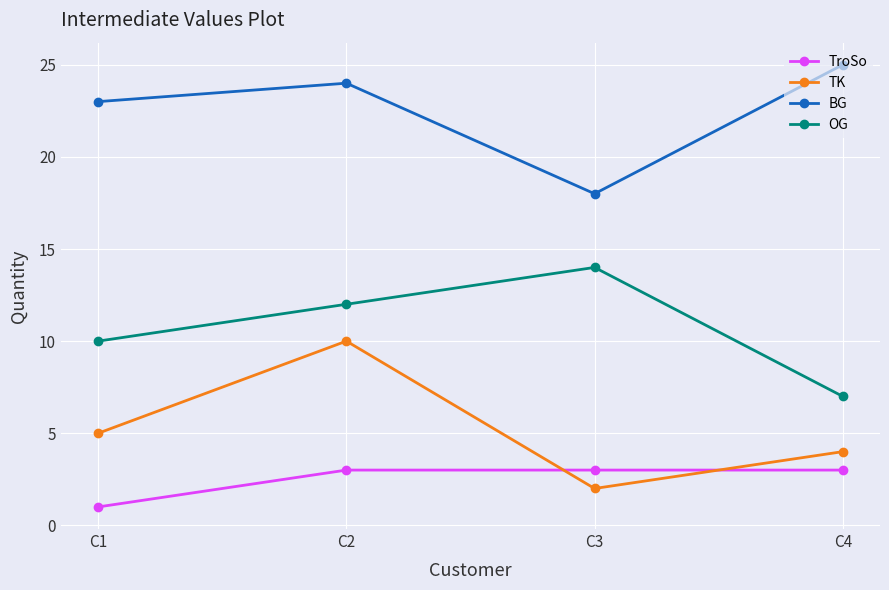

What is the total value across all series at C3?

37